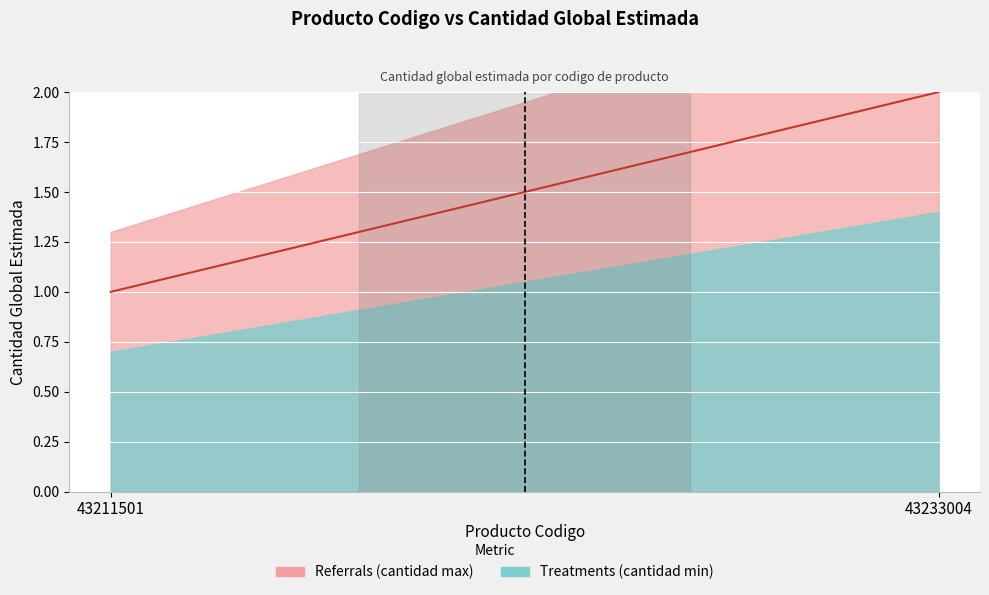

Which has a higher value, 43211501 or 43233004?

43233004